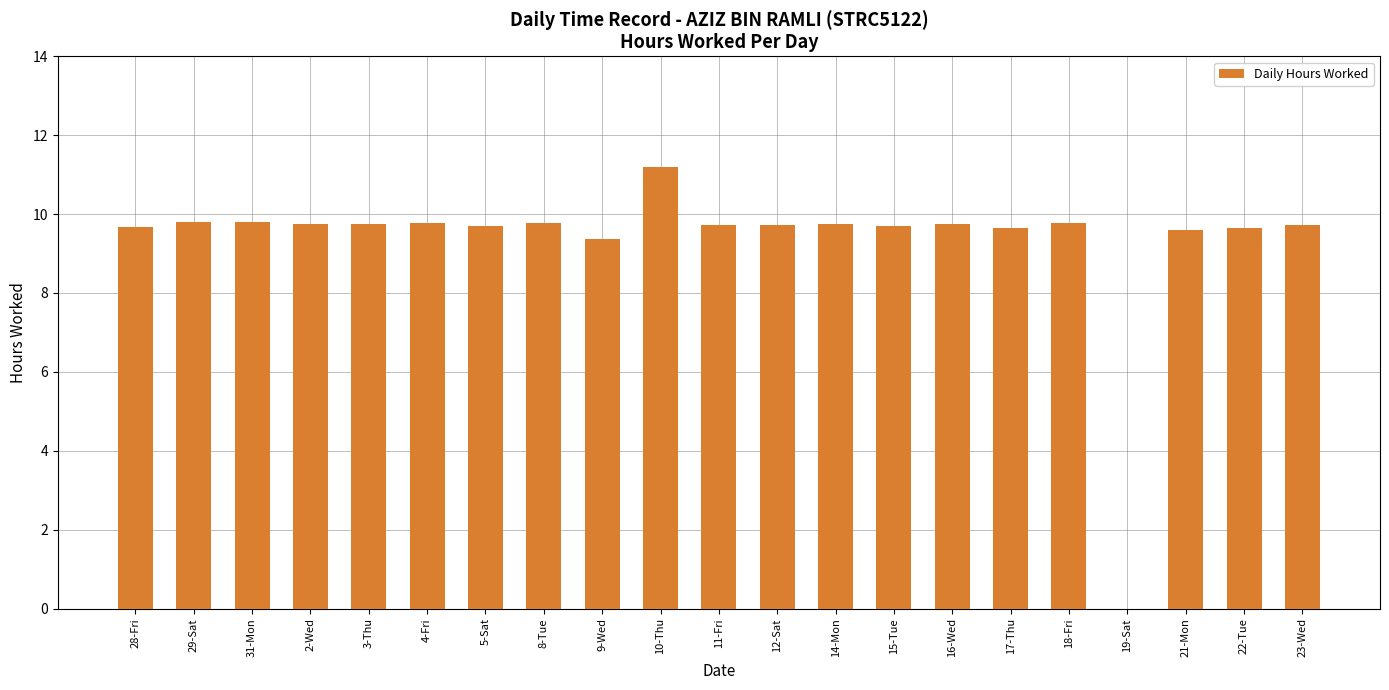

Is it true that the value at 18-Fri is 9.8?

True